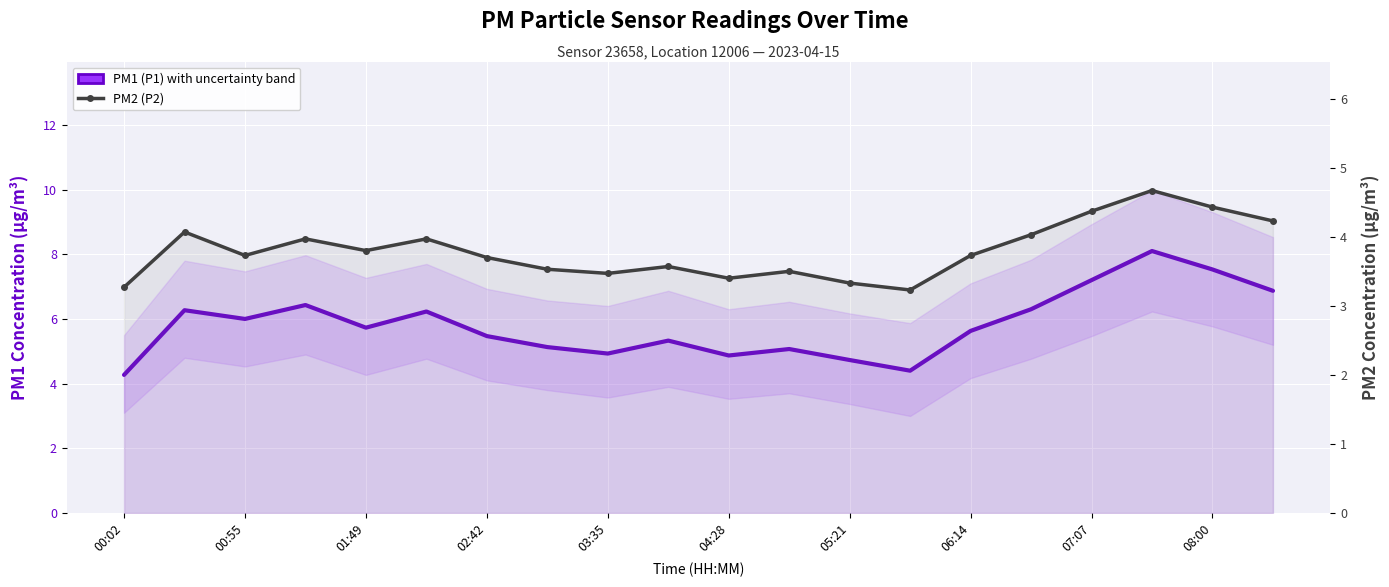

What is the minimum value shown in the chart?

3.2